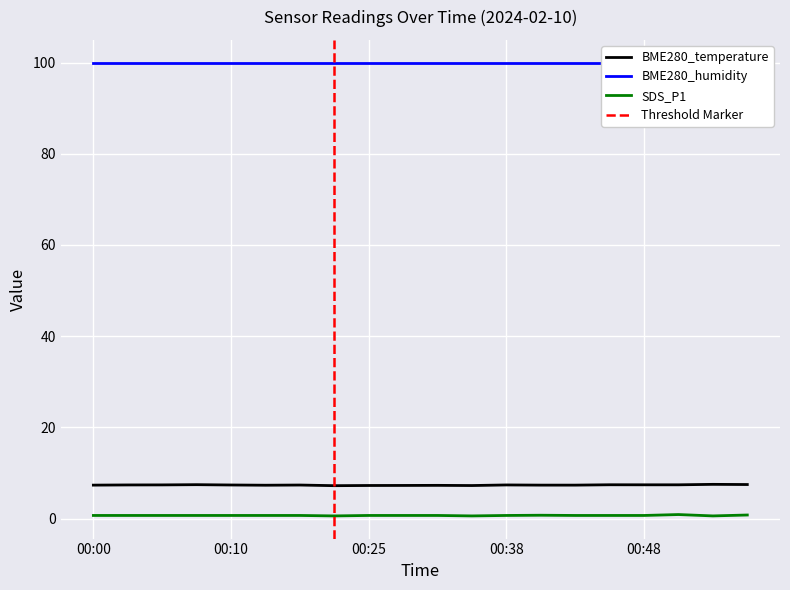

True or false: SDS_P1 and BME280_temperature intersect in this chart.

False